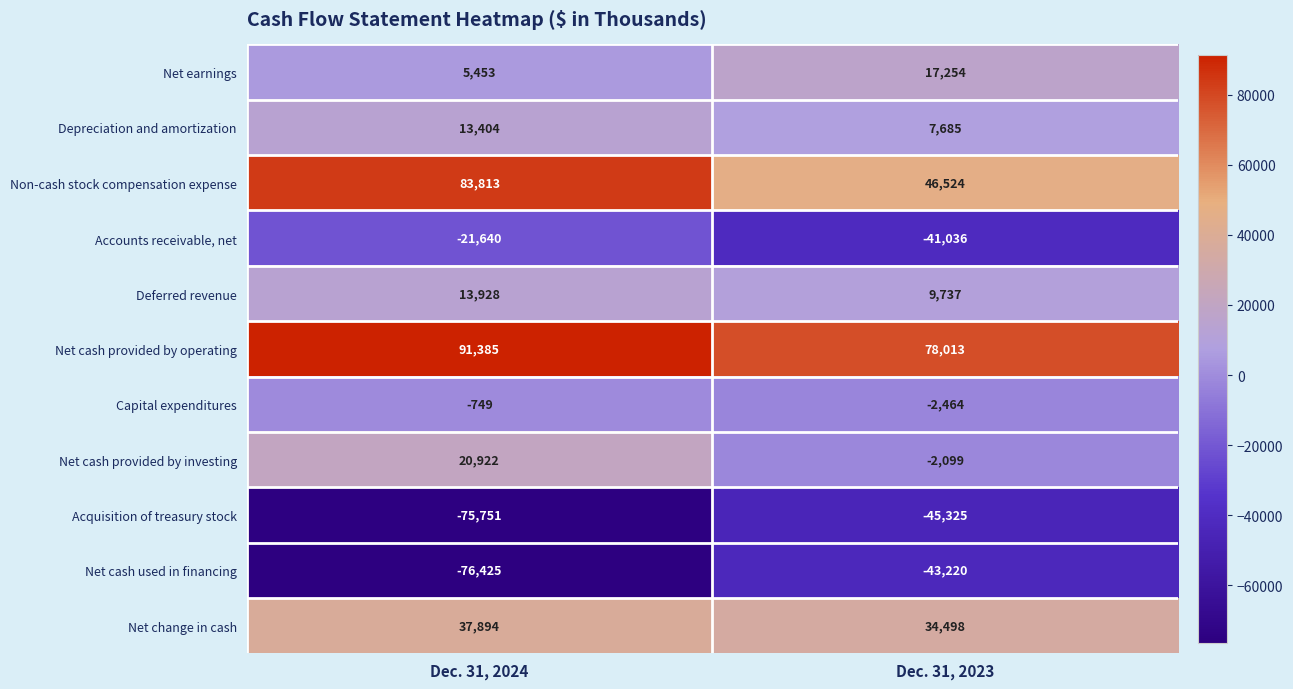

What is the difference between the maximum and minimum values in the Net cash used in financing series?

33205